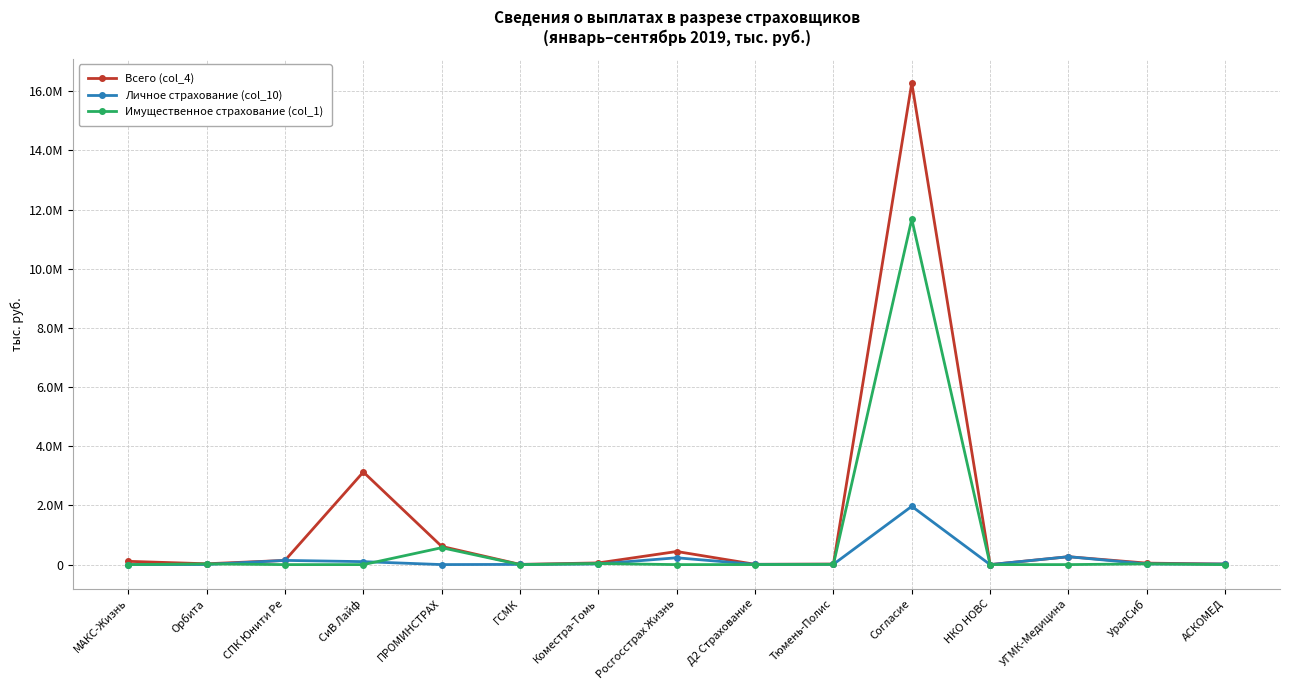

Is this an area chart (filled region under the line)?

No